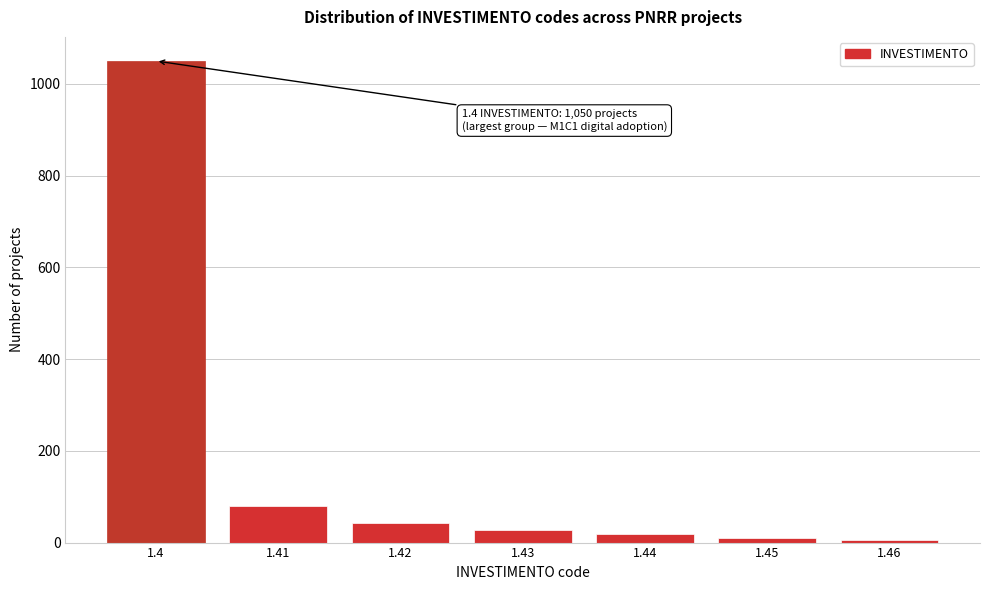

What is the change in value from 1.41 to 1.42?

-38